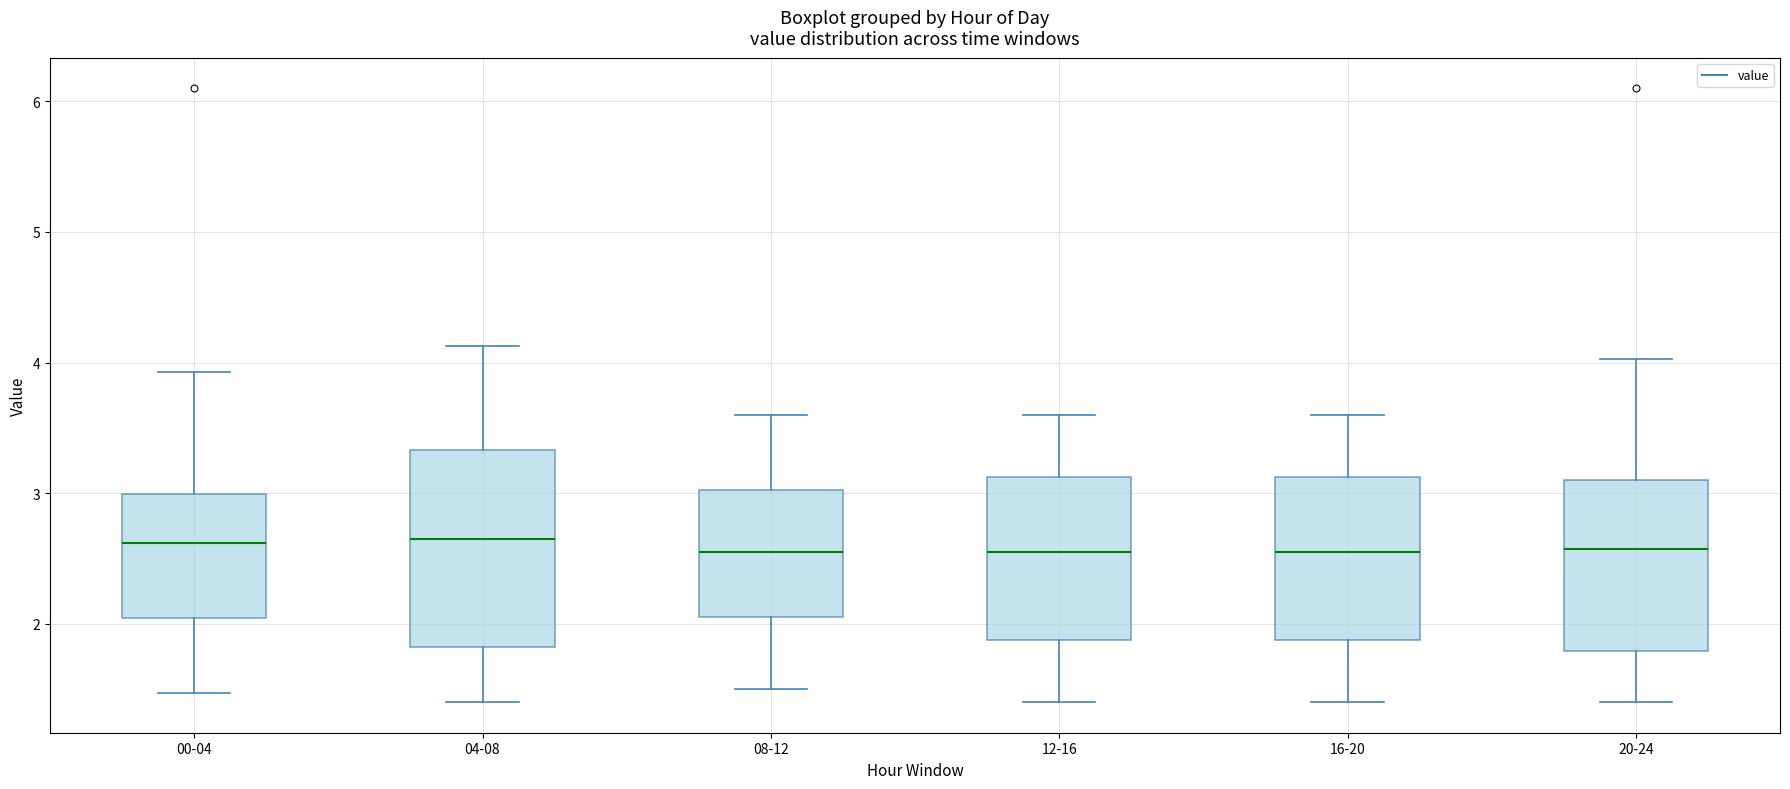

Reading left to right, read every box against the y-axis: the position of its median line, the range the box covers, and the ends of its whiskers. The values are not printed on the chart, so give them approximately, as read against the axis.

00-04: median 2.6, box 2.0 to 3.0, whiskers 1.5 to 3.9
04-08: median 2.7, box 1.8 to 3.3, whiskers 1.4 to 4.1
08-12: median 2.6, box 2.1 to 3.0, whiskers 1.5 to 3.6
12-16: median 2.6, box 1.9 to 3.1, whiskers 1.4 to 3.6
16-20: median 2.6, box 1.9 to 3.1, whiskers 1.4 to 3.6
20-24: median 2.6, box 1.8 to 3.1, whiskers 1.4 to 4.0